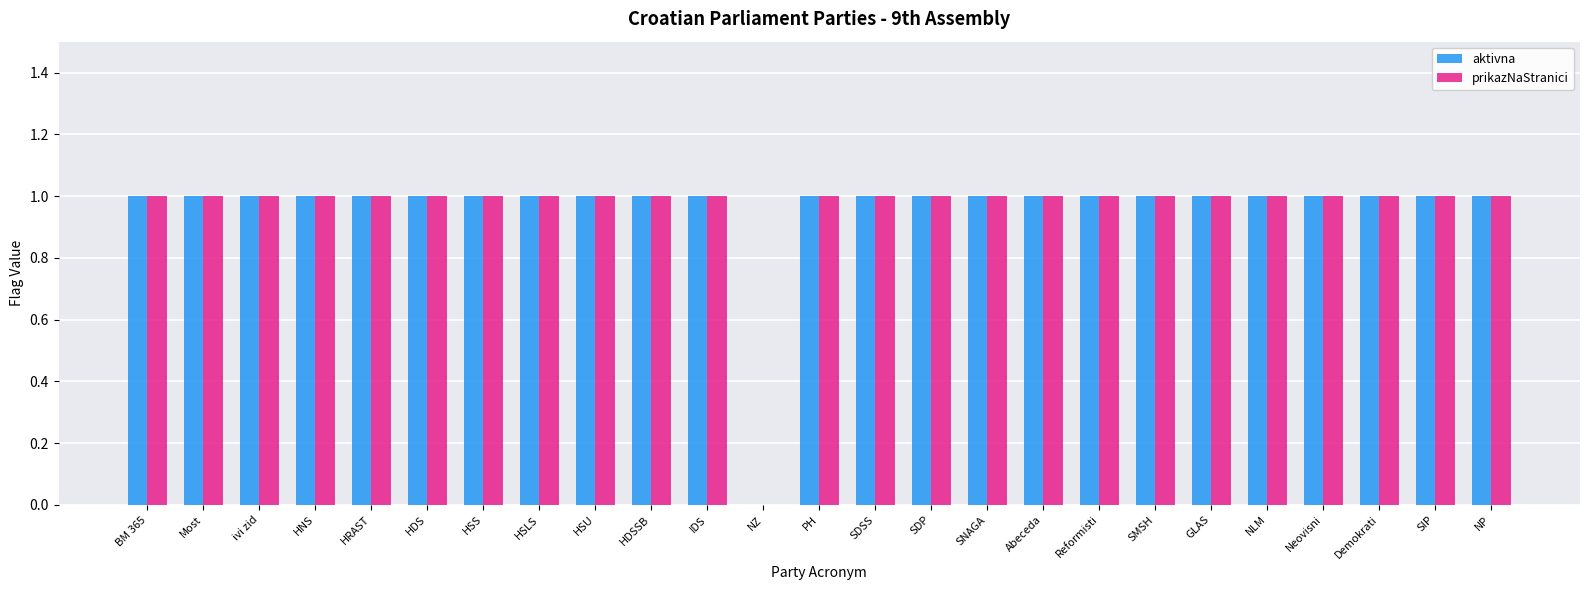

The aktivna series shows 1 at ivi zid. True or false?

True